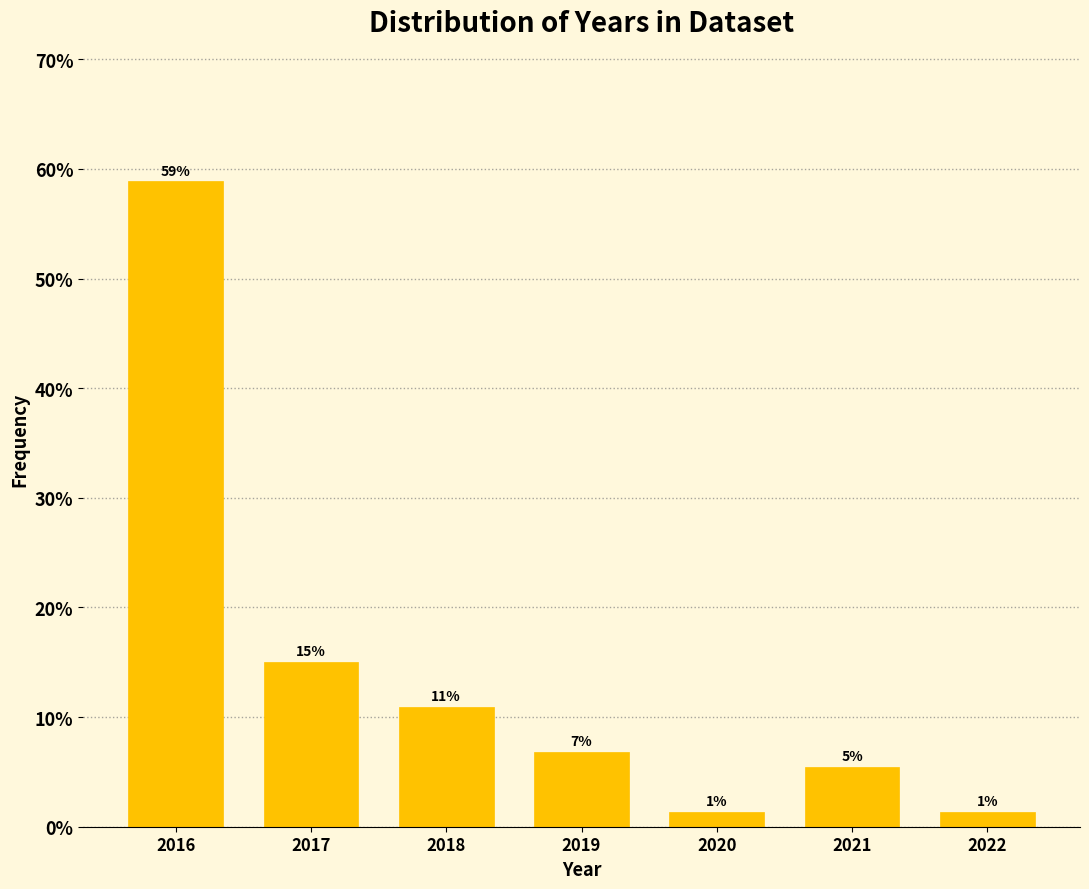

How many bars are there in total?

7